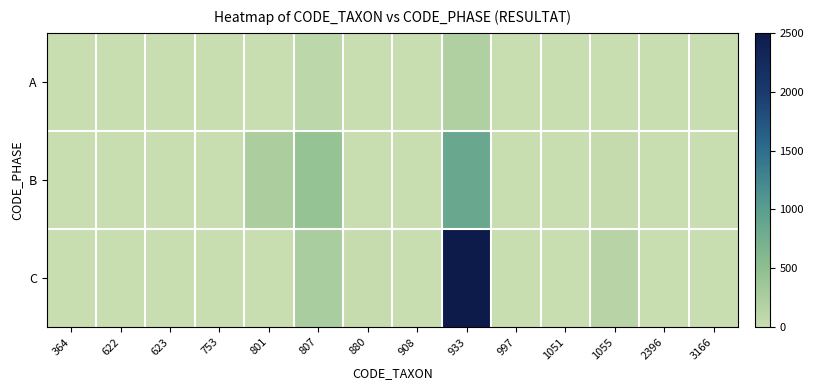

Which series changed the most between 801 and 880?

B